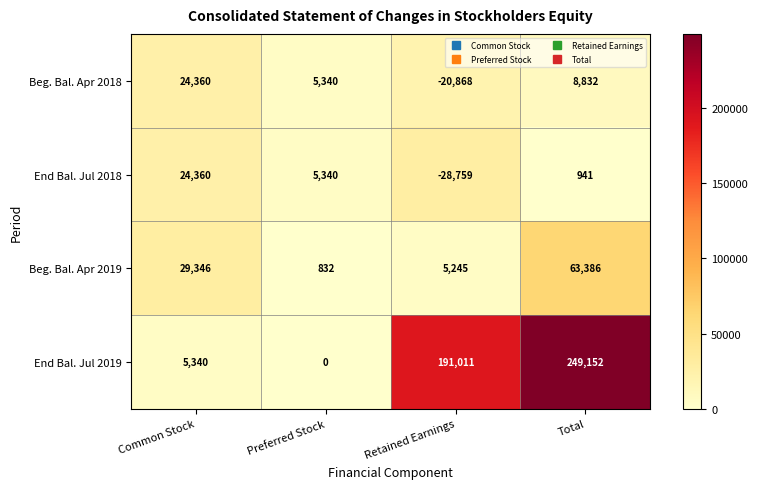

Which series has the widest spread of values?

End Bal. Jul 2019